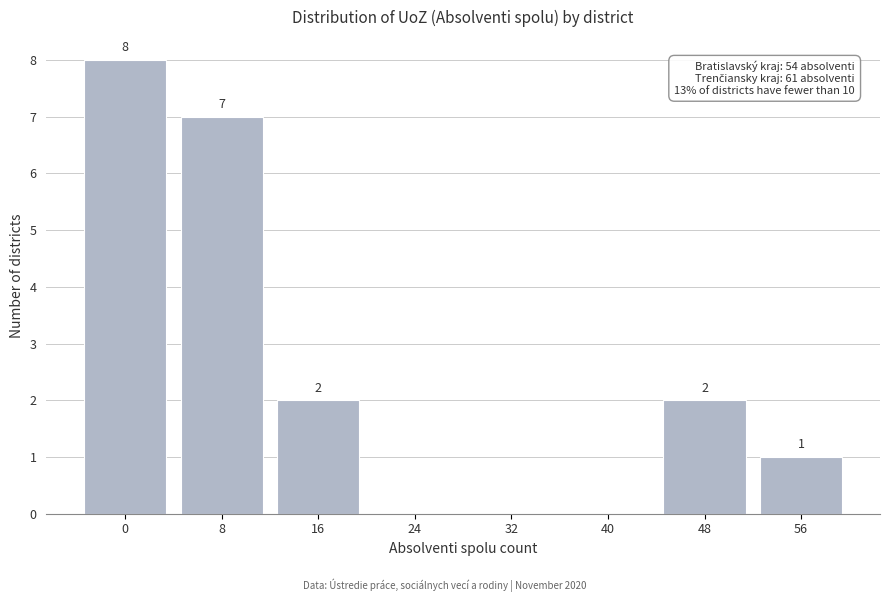

Reading left to right, list all the values displayed in this chart.

0=8	8=7	16=2	24=0	32=0	40=0	48=2	56=1